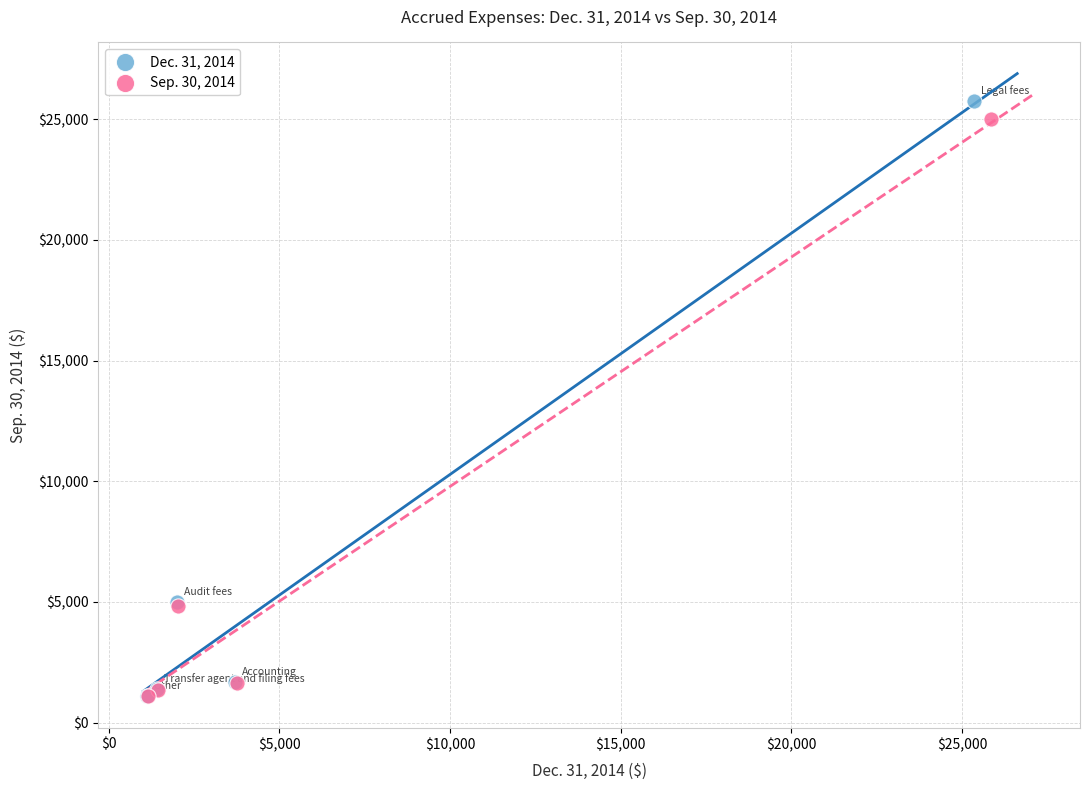

Which series has the largest Y range (max minus min)?

Dec. 31, 2014